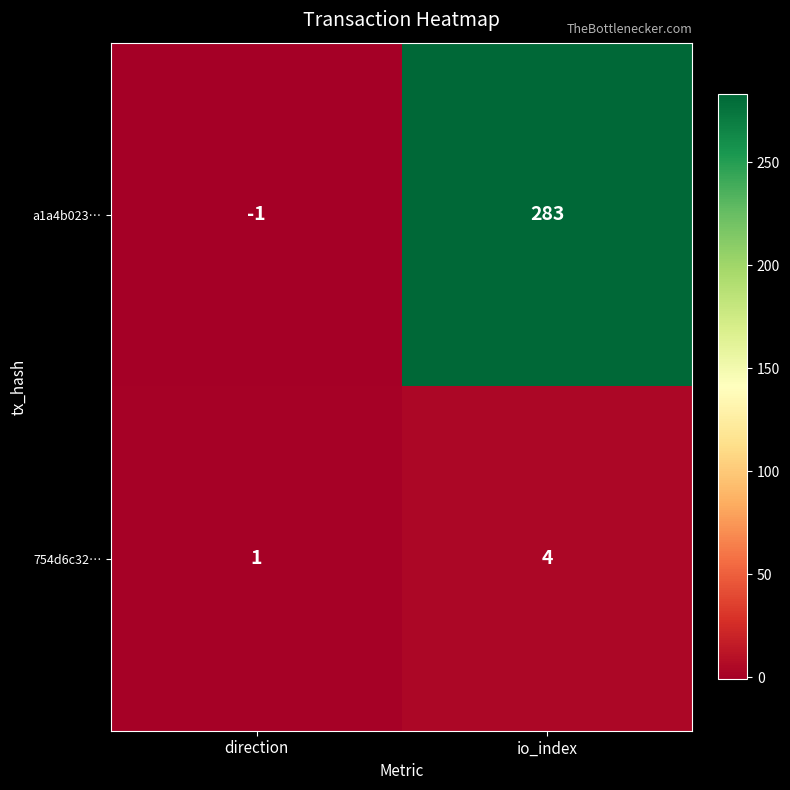

Is it true that 754d6c32… equals 6 at io_index?

False